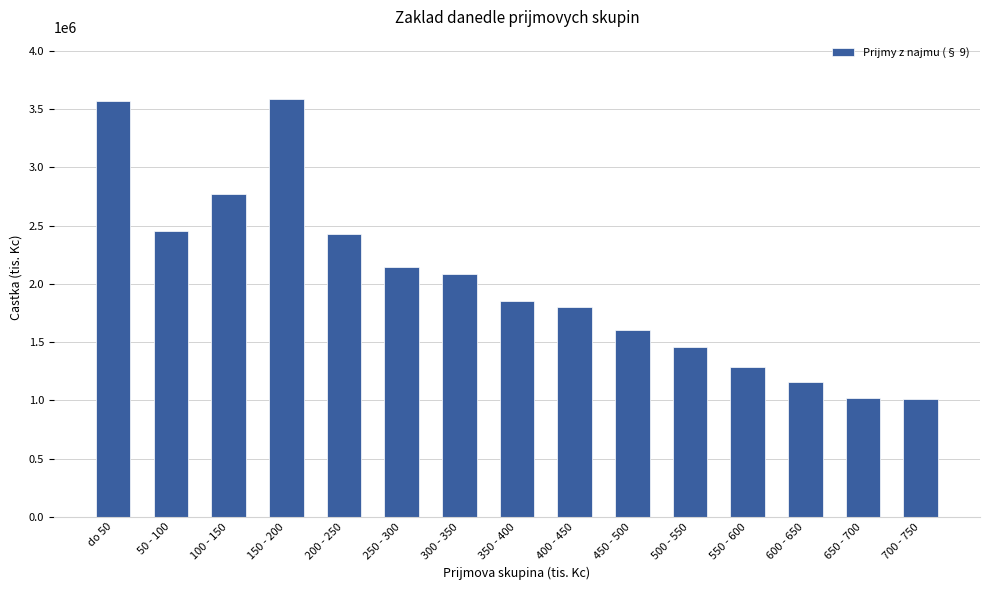

Read the value at 600 - 650.

1161567.7